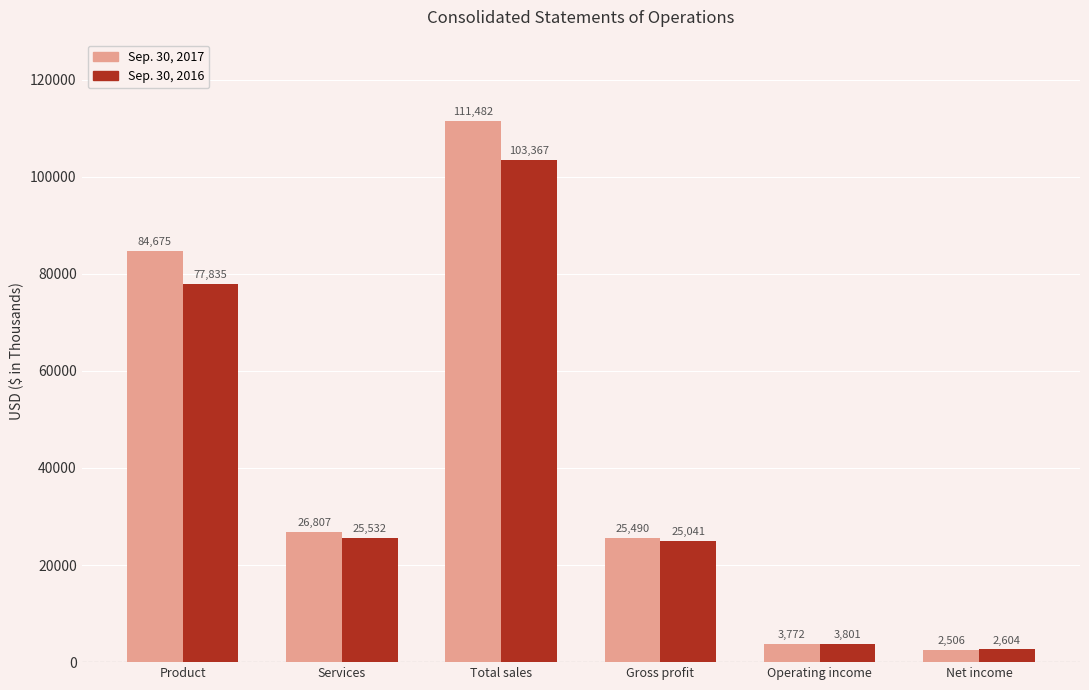

What position from the right is Services?

5